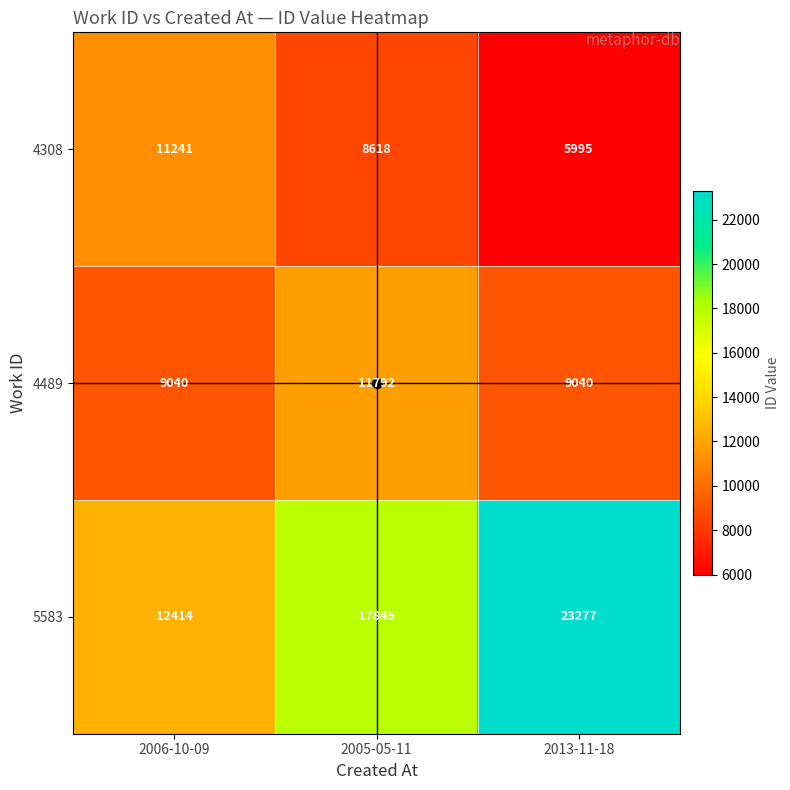

Between 2006-10-09 and 2013-11-18, which series saw the biggest shift?

5583